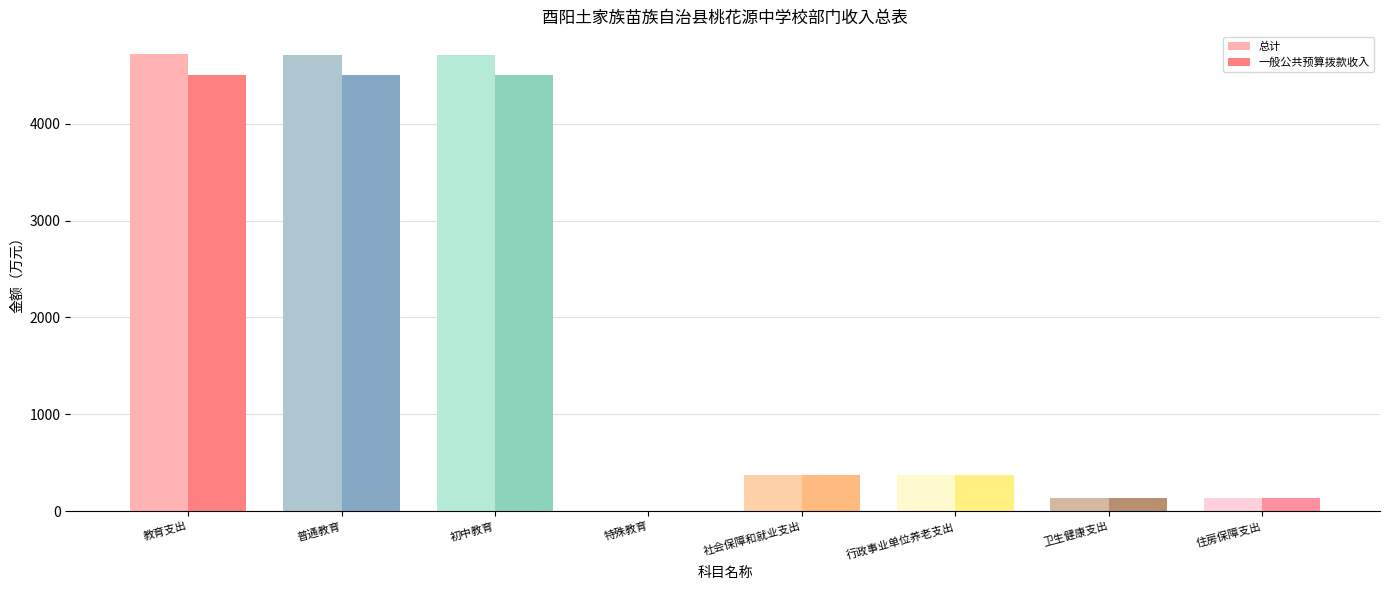

What is the sum of the 总计 values at 初中教育 and 社会保障和就业支出?

5091.4